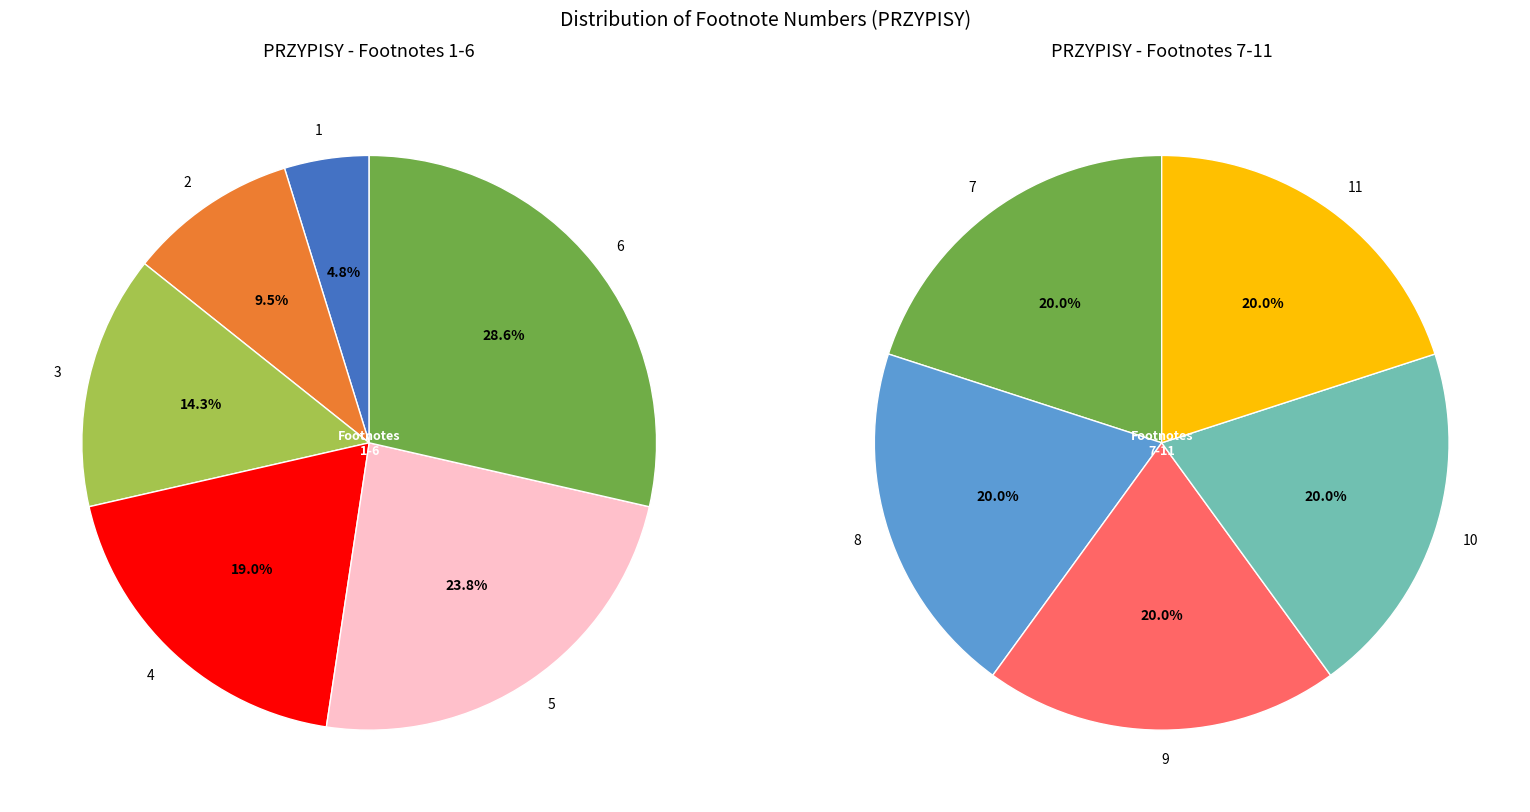

Is it true that 5 is 1% of the pie?

False